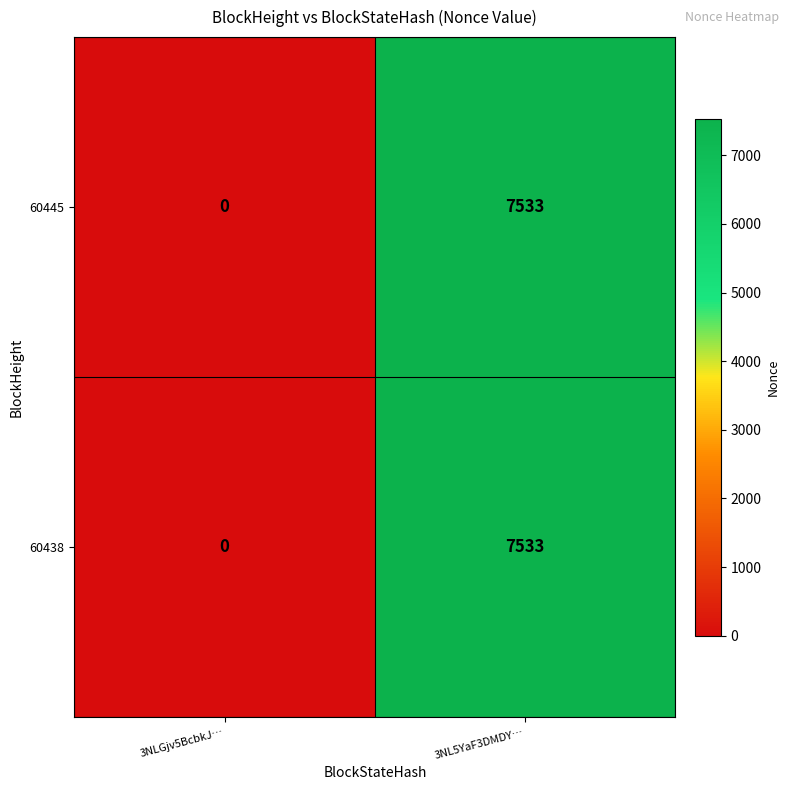

True or false: 60445 has a value of 3054 at 3NL5YaF3DMDY….

False